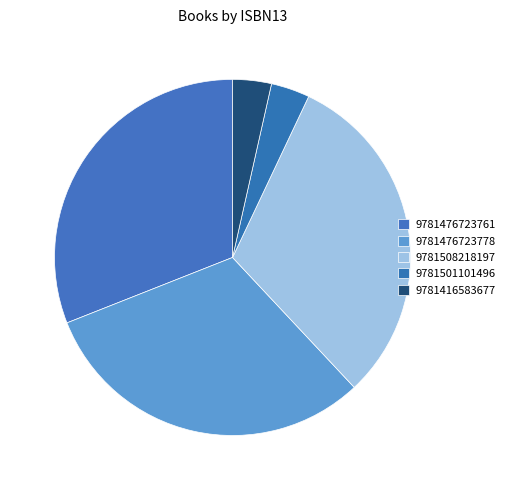

Is it true that 9781508218197 is 31% of the pie?

True